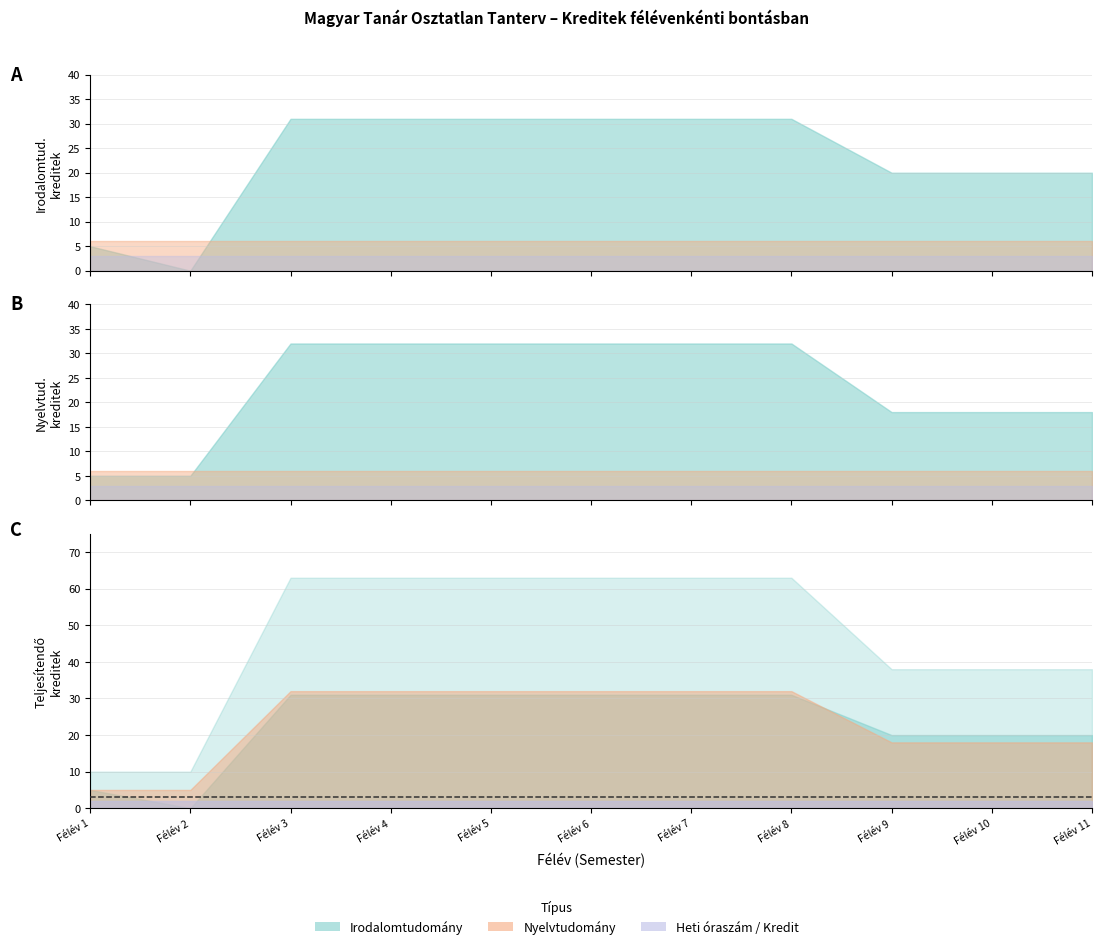

What is the lowest value of the Kötelező kreditekösszesen series?

10